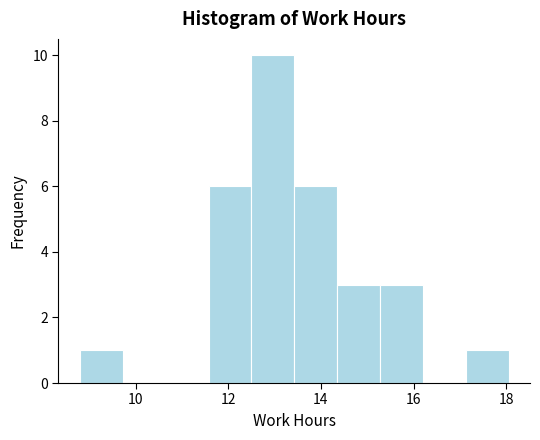

Over which range of the x-axis is the bar tallest?

12.6 to 13.4